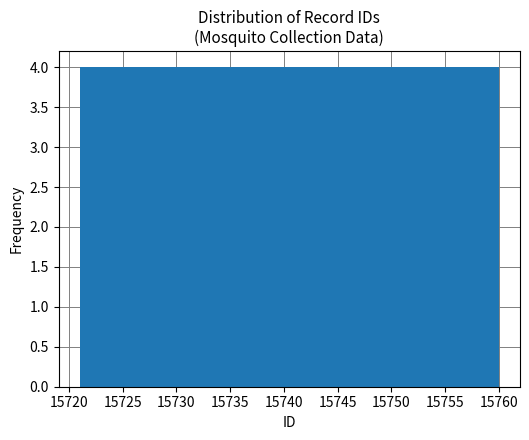

How tall is the bar that spans 15740.5 to 15744.4 on the x-axis? Neither the bar edges nor the heights are printed on the chart, so give them approximately, as read against the axes.

4